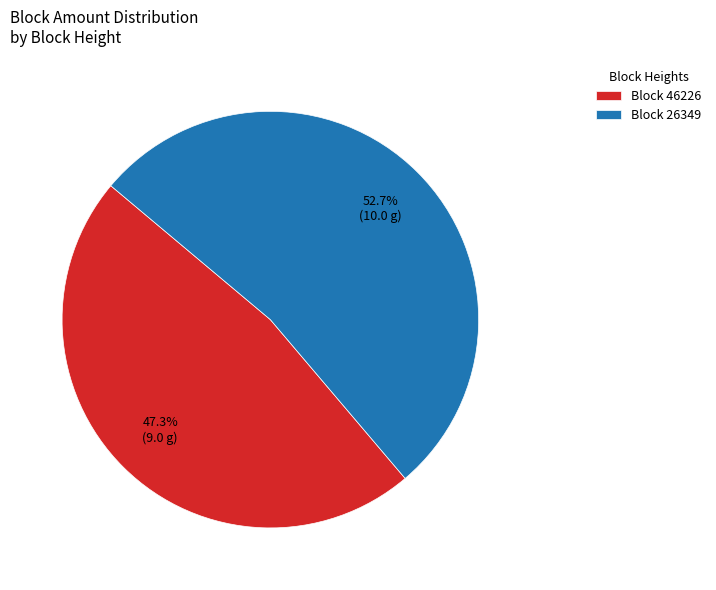

Is there any slice that represents more than half of the pie?

Yes